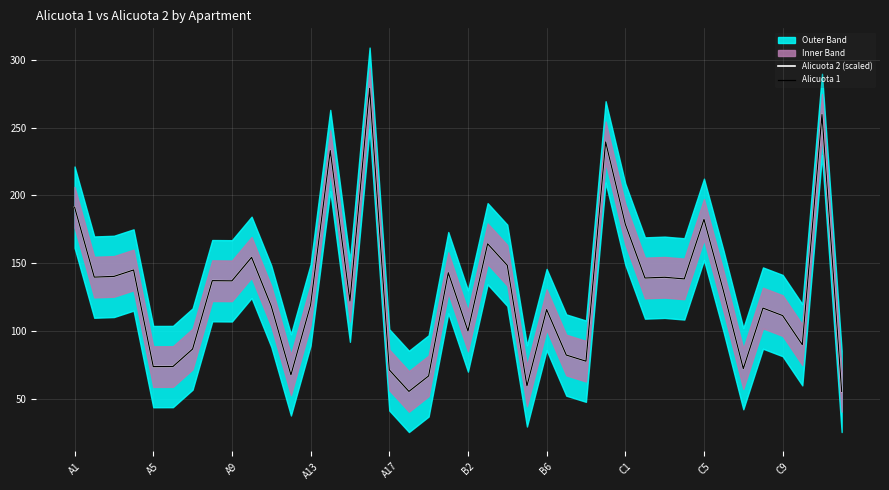

What is the difference between the Alicuota 1 values at B2 and A1?

91.4